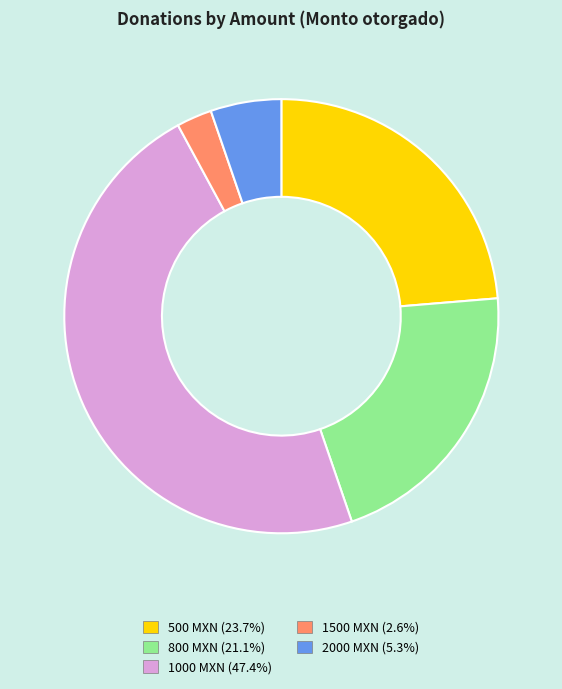

Which slice is the smallest?

1500